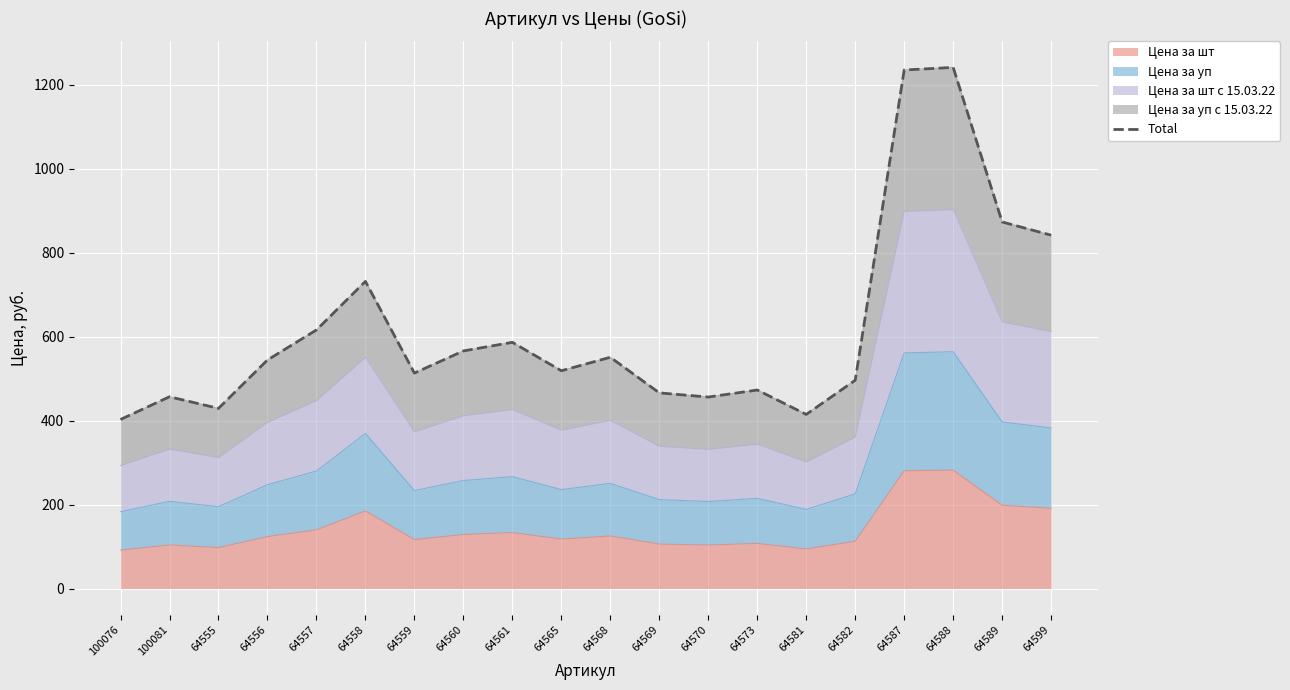

Where is the first local minimum?

64555